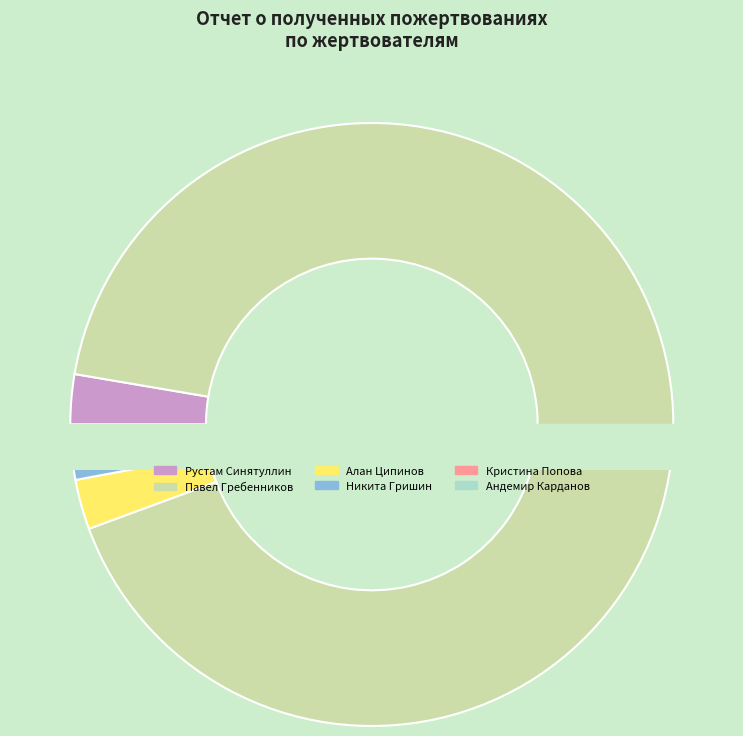

Which category has the biggest portion of the pie?

Павел Гребенников